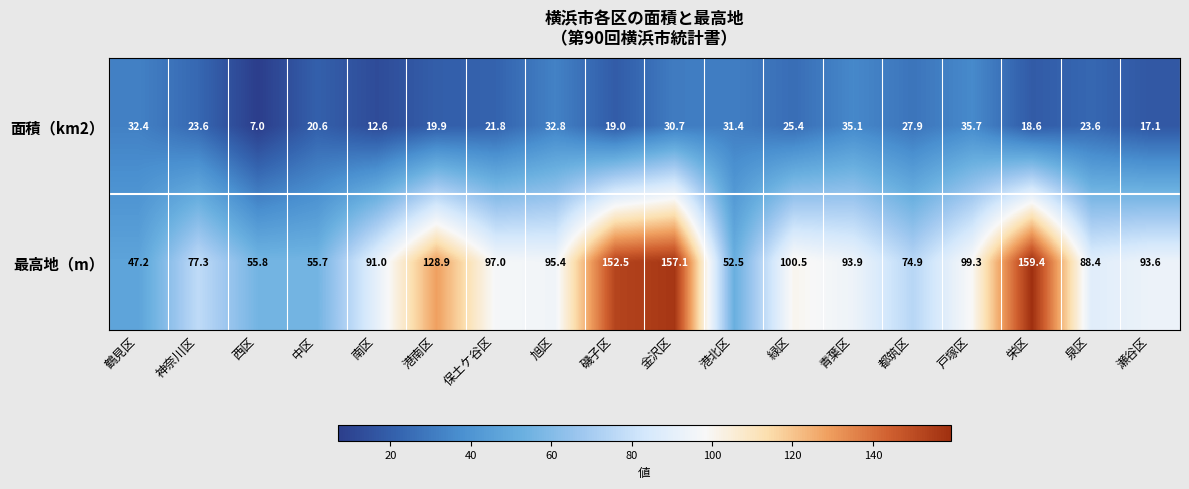

List the series in order of their peak value, lowest first.

面積（km2）, 最高地（m）